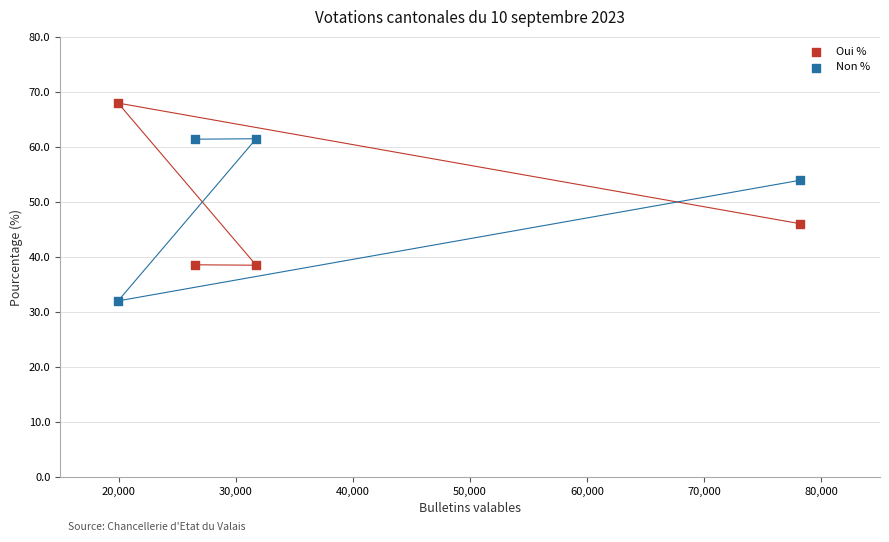

What is the X range (max minus min) for the scatter plot?

58212.0